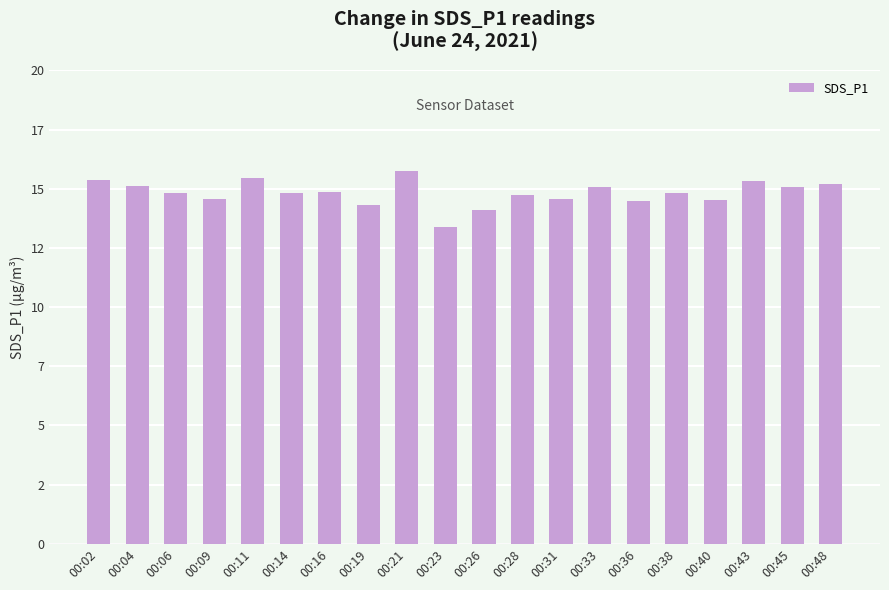

What is the ratio of the value at 00:14 to the value at 00:31?

1.0